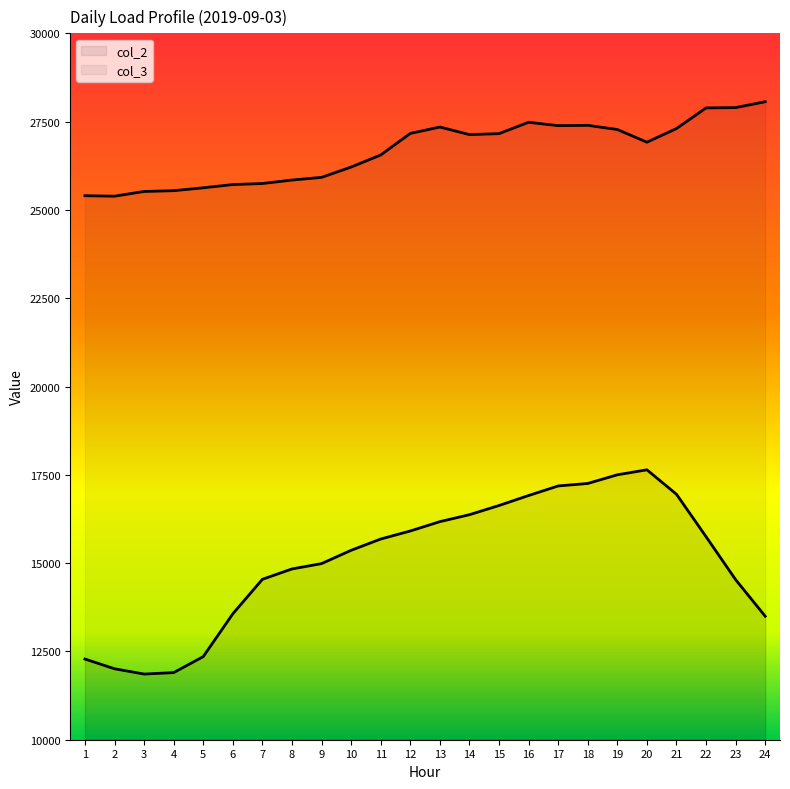

Between 4 and 13, which is larger?

13